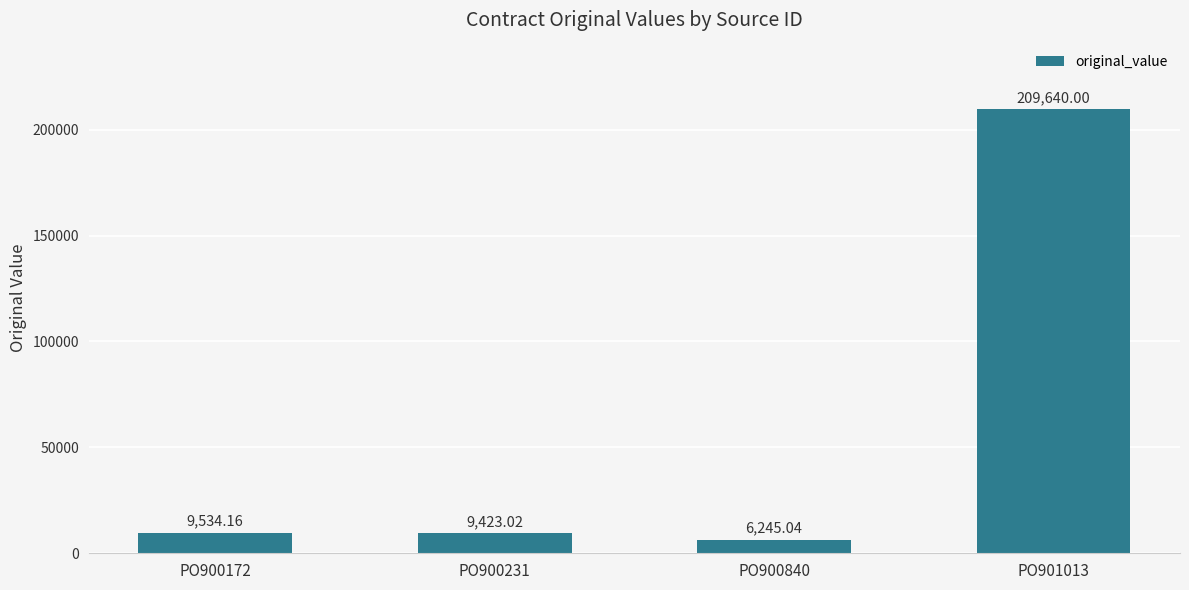

Rank the categories by value from highest to lowest.

PO901013, PO900172, PO900231, PO900840